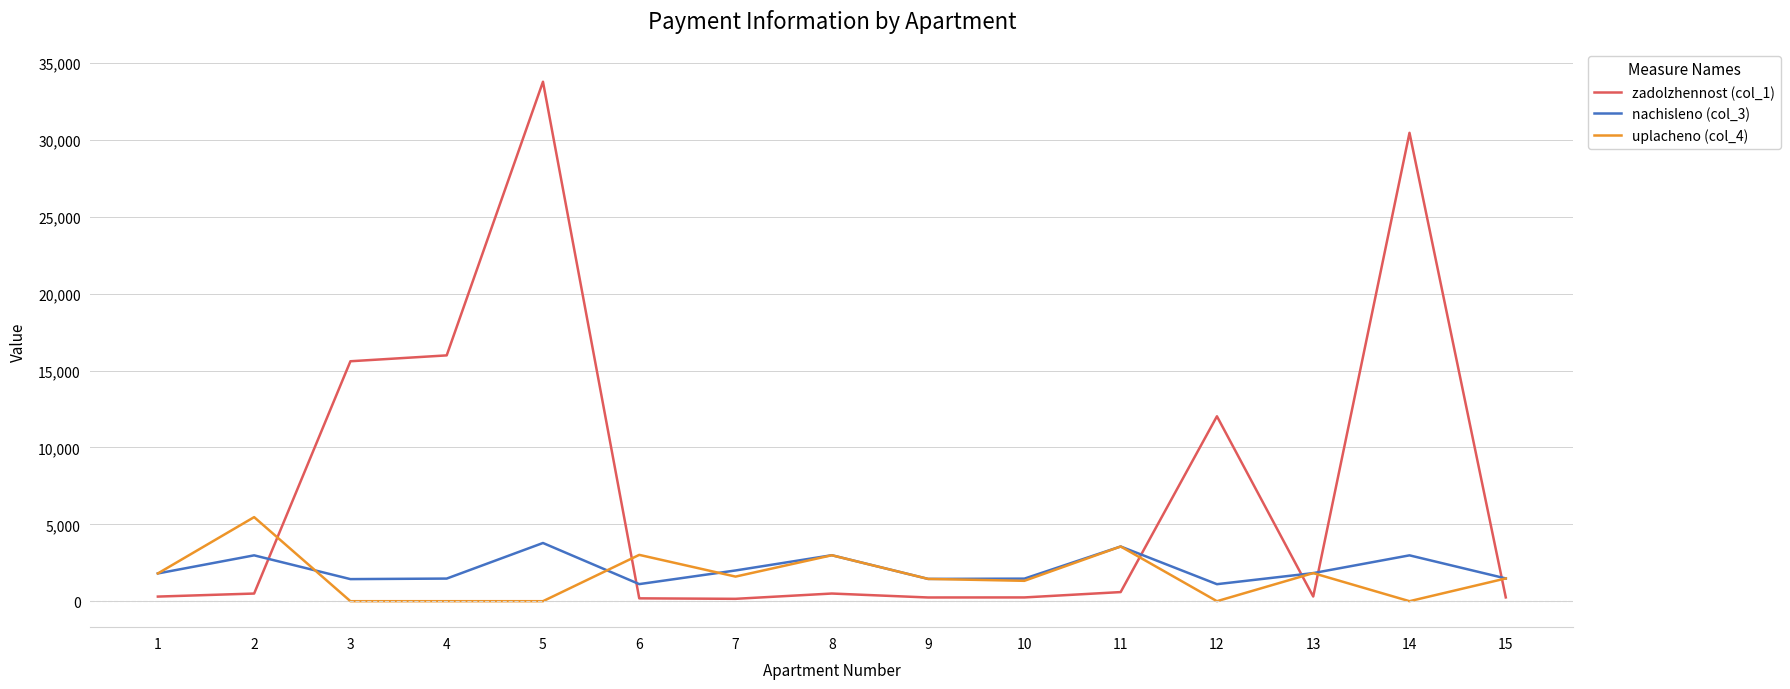

True or false: zadolzhennost (col_1) and nachisleno (col_3) cross at least once.

True